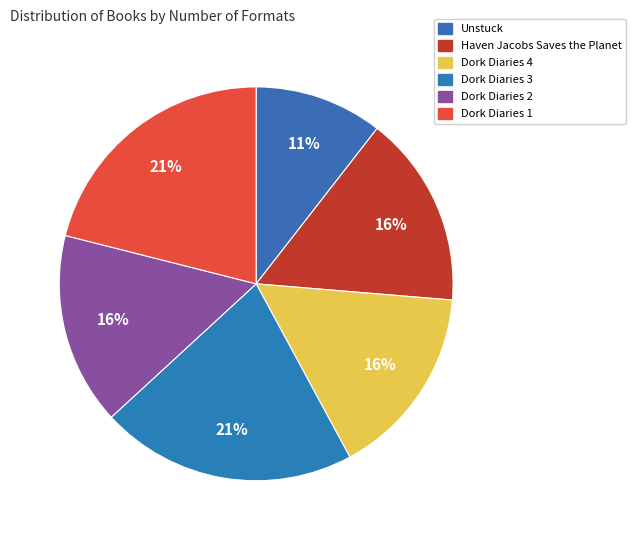

How many slices are in this pie chart?

6